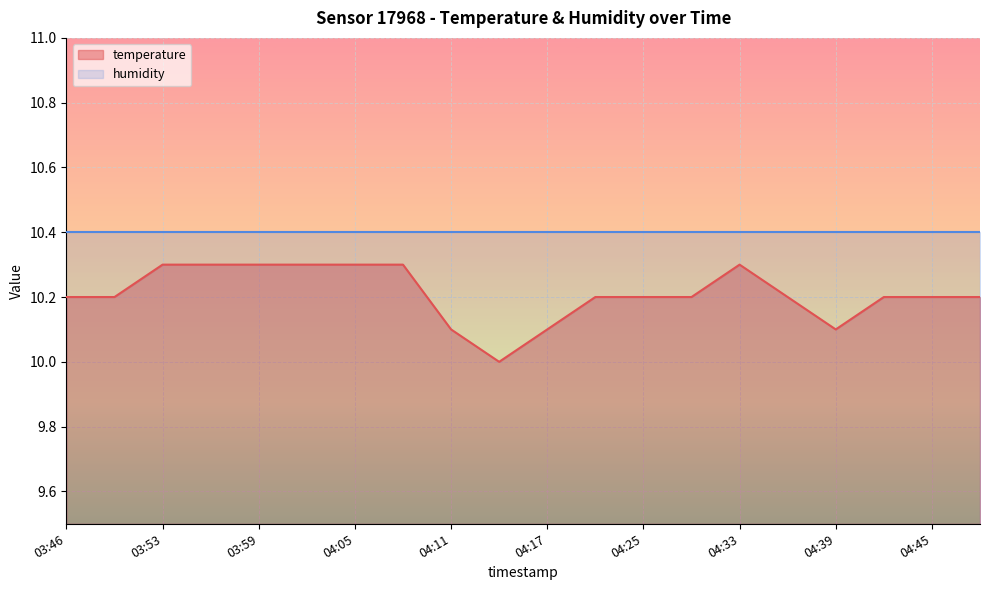

Reading right to left, transcribe all the data shown in this chart.

10.2	10.2	10.2	10.1	10.2	10.3	10.2	10.2	10.2	10.1	10.0	10.1	10.3	10.3	10.3	10.3	10.3	10.3	10.2	10.2